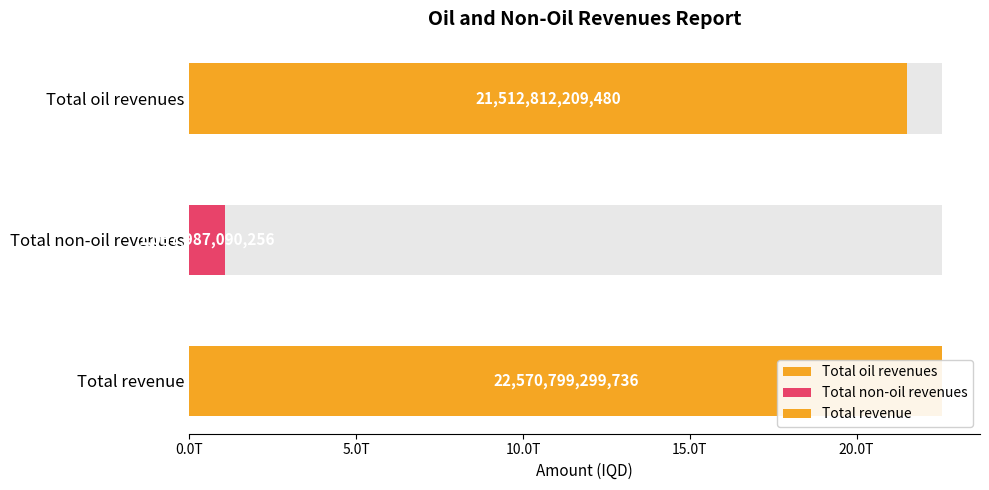

Reading right to left, transcribe all the data shown in this chart.

22570799299736.4	1057987090255.9	21512812209480.5